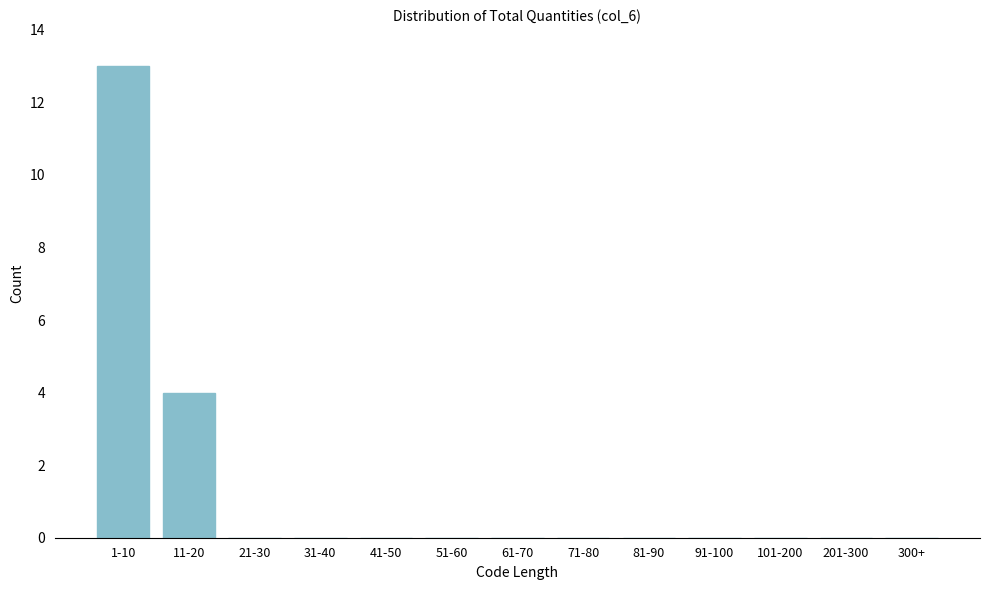

Reading left to right, transcribe all the data shown in this chart.

1-10=13	11-20=4	21-30=0	31-40=0	41-50=0	51-60=0	61-70=0	71-80=0	81-90=0	91-100=0	101-200=0	201-300=0	300+=0